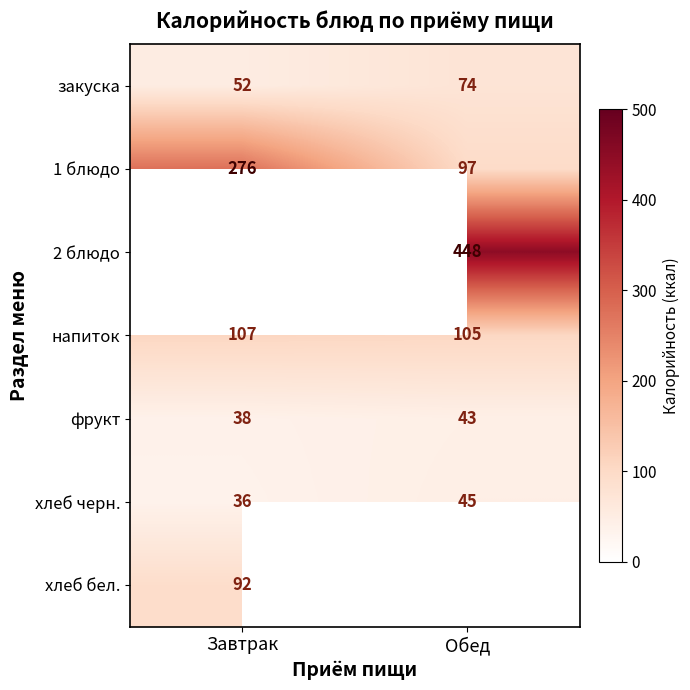

Count the number of data series in this chart.

7